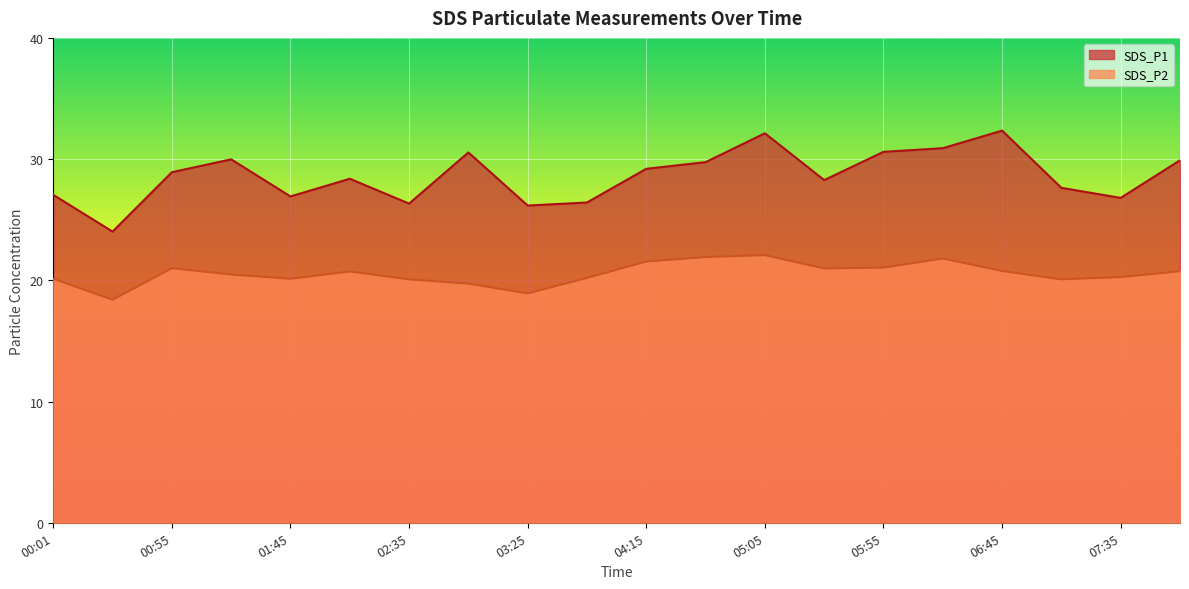

What is the difference between the SDS_P2 values at 06:20 and 00:55?

0.8